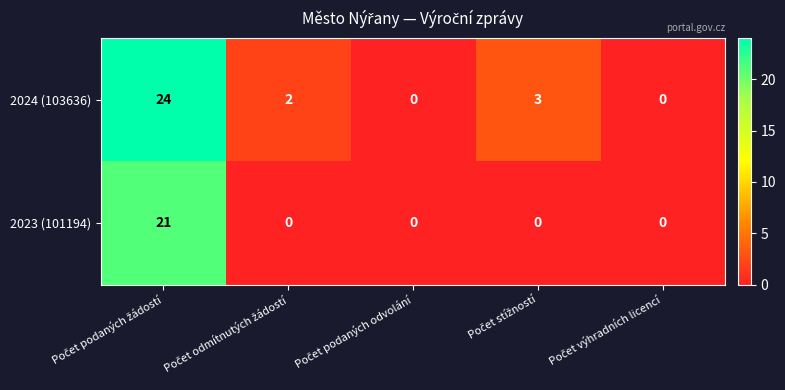

What is the greatest value displayed?

24